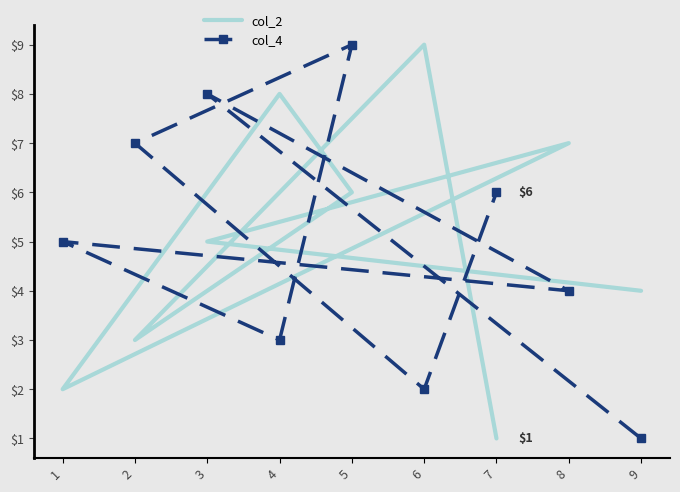

What is the maximum value for col_2?

9